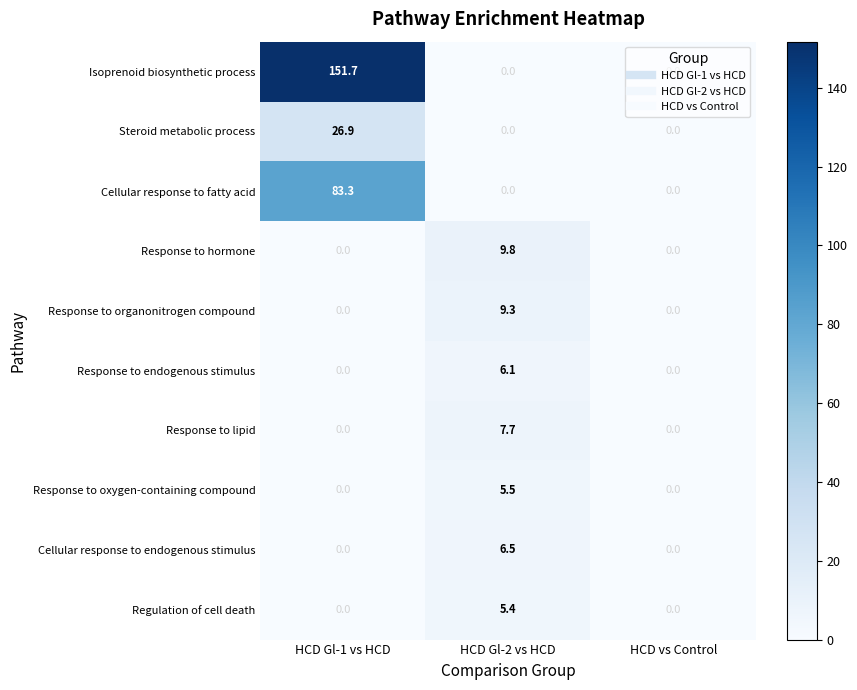

What is the maximum value shown in the chart?

151.7